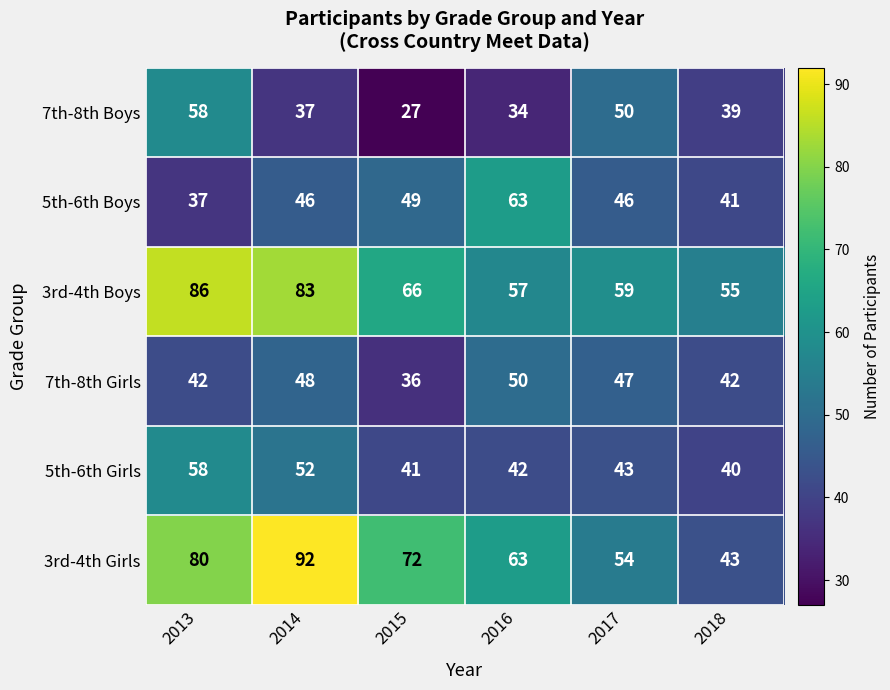

How many data points does each series have?

6